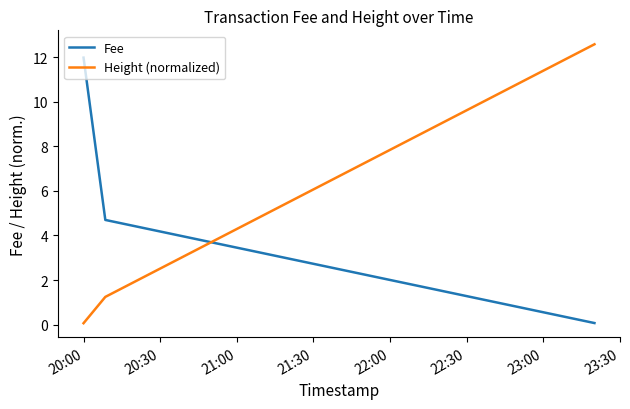

Which series has the largest total across all categories?

Fee